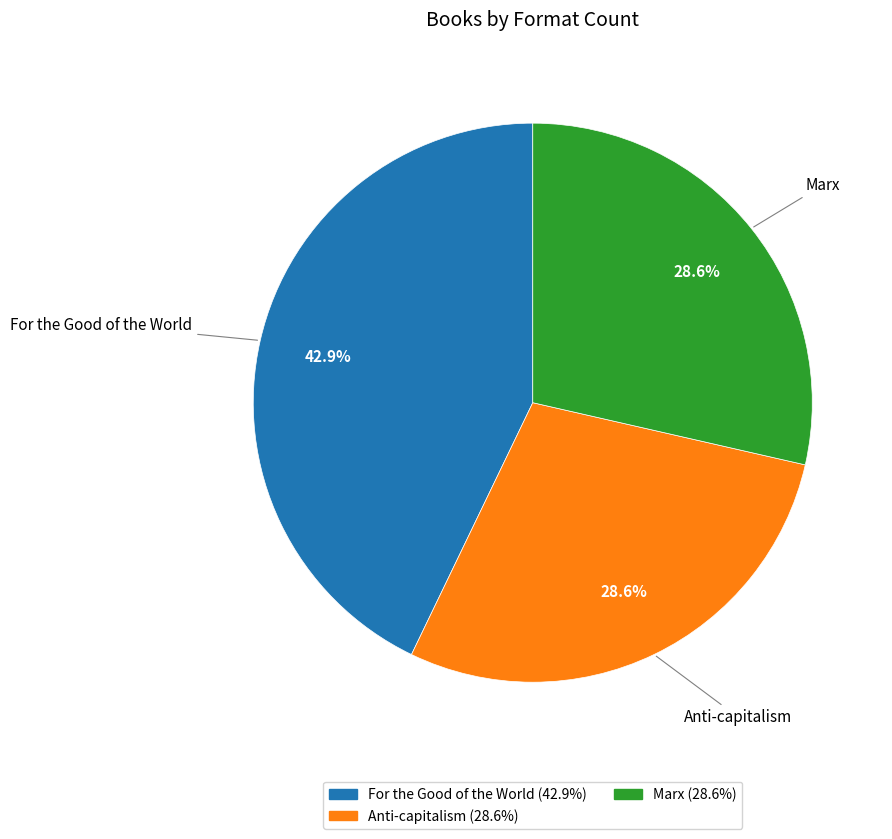

To the nearest percent, what portion does For the Good of the World represent?

43%